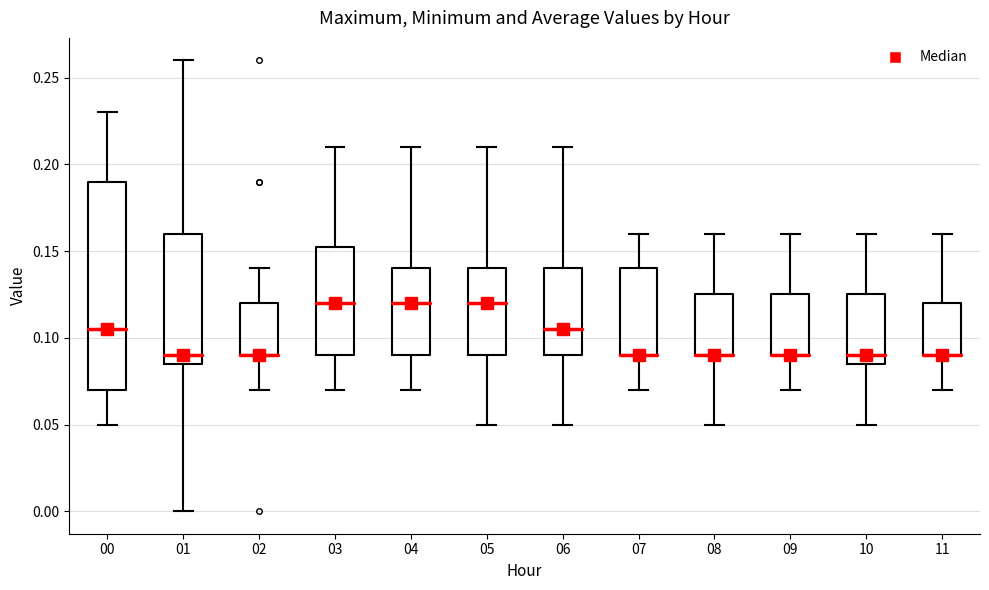

Where does the upper whisker of the box at x = 00 end on the y-axis? The values are not printed on the chart, so give them approximately, as read against the axis.

0.230